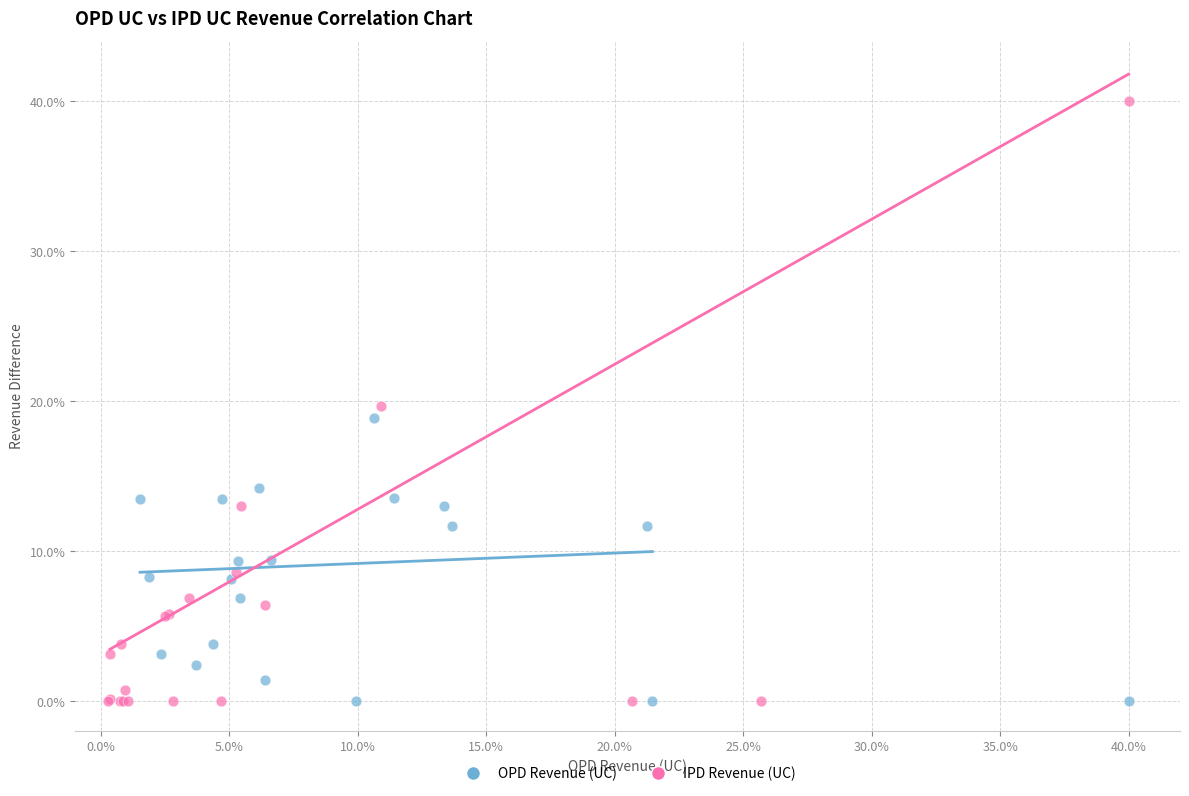

Which series reaches the maximum Y coordinate?

IPD Revenue (UC)